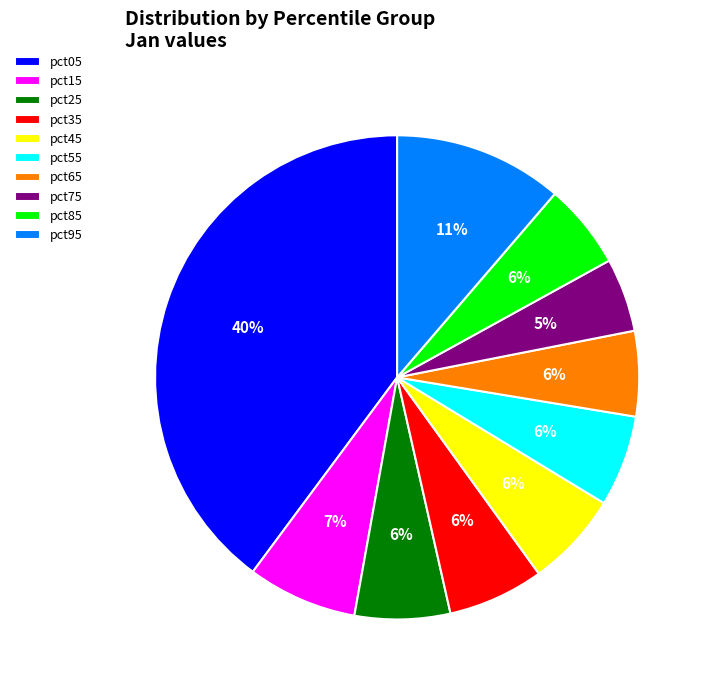

Does any single category account for the majority?

No